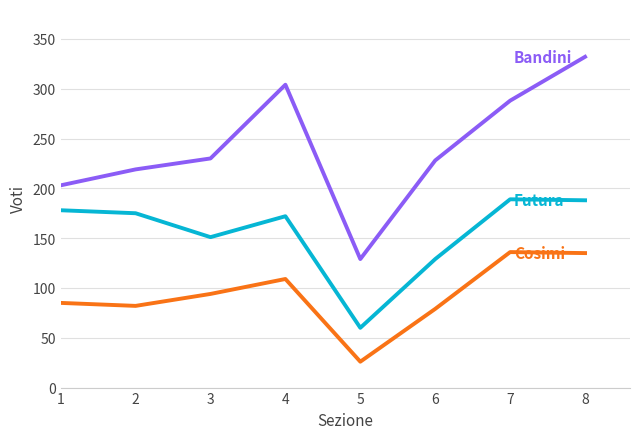

Which label corresponds to the largest value in the chart?

8